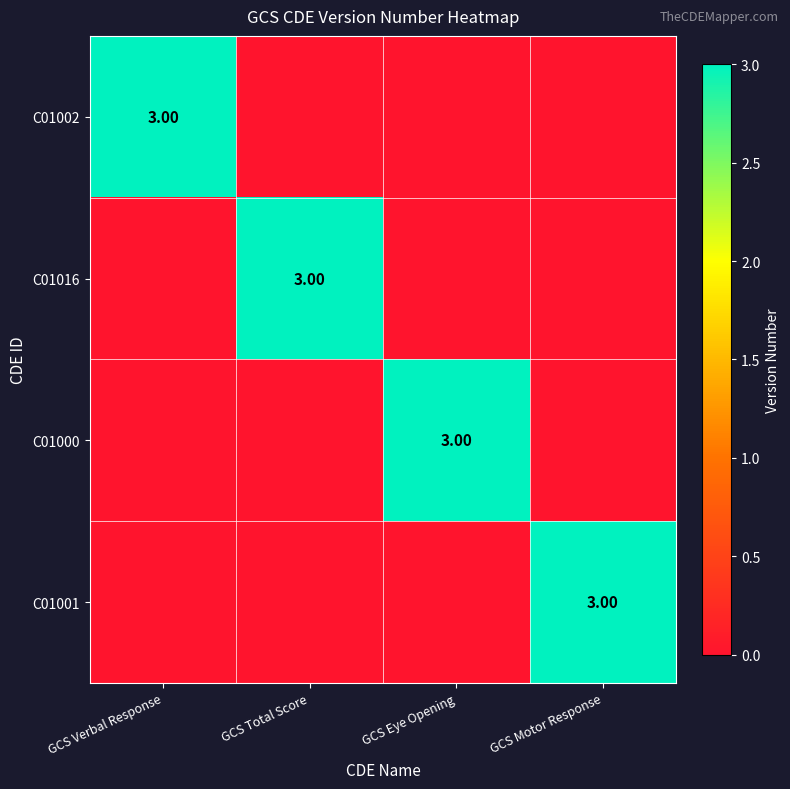

Is it true that C01016 equals -1 at GCS Verbal Response?

False